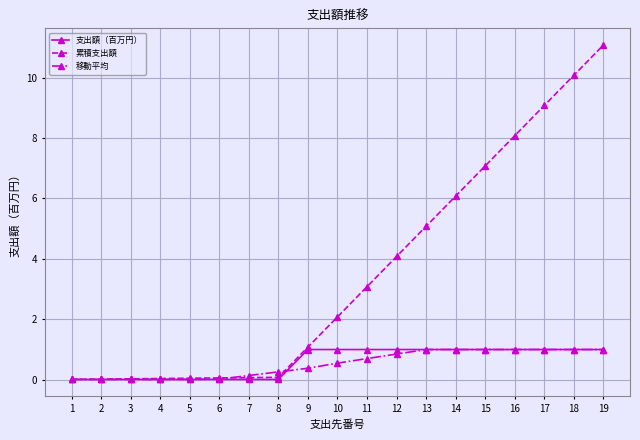

True or false: 移動平均 and 累積支出額 intersect in this chart.

True